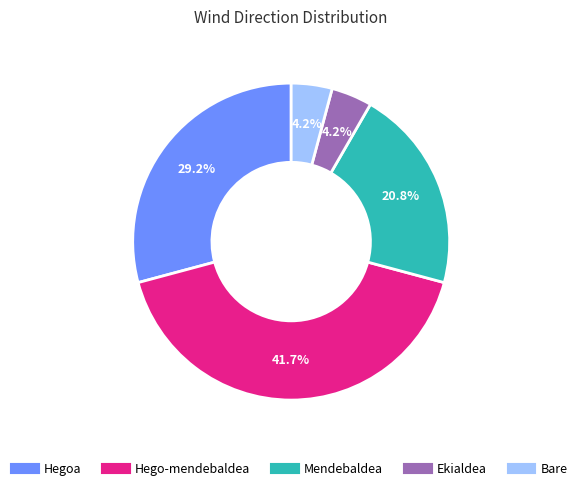

Is the sum of Mendebaldea and Hego-mendebaldea greater than half?

Yes